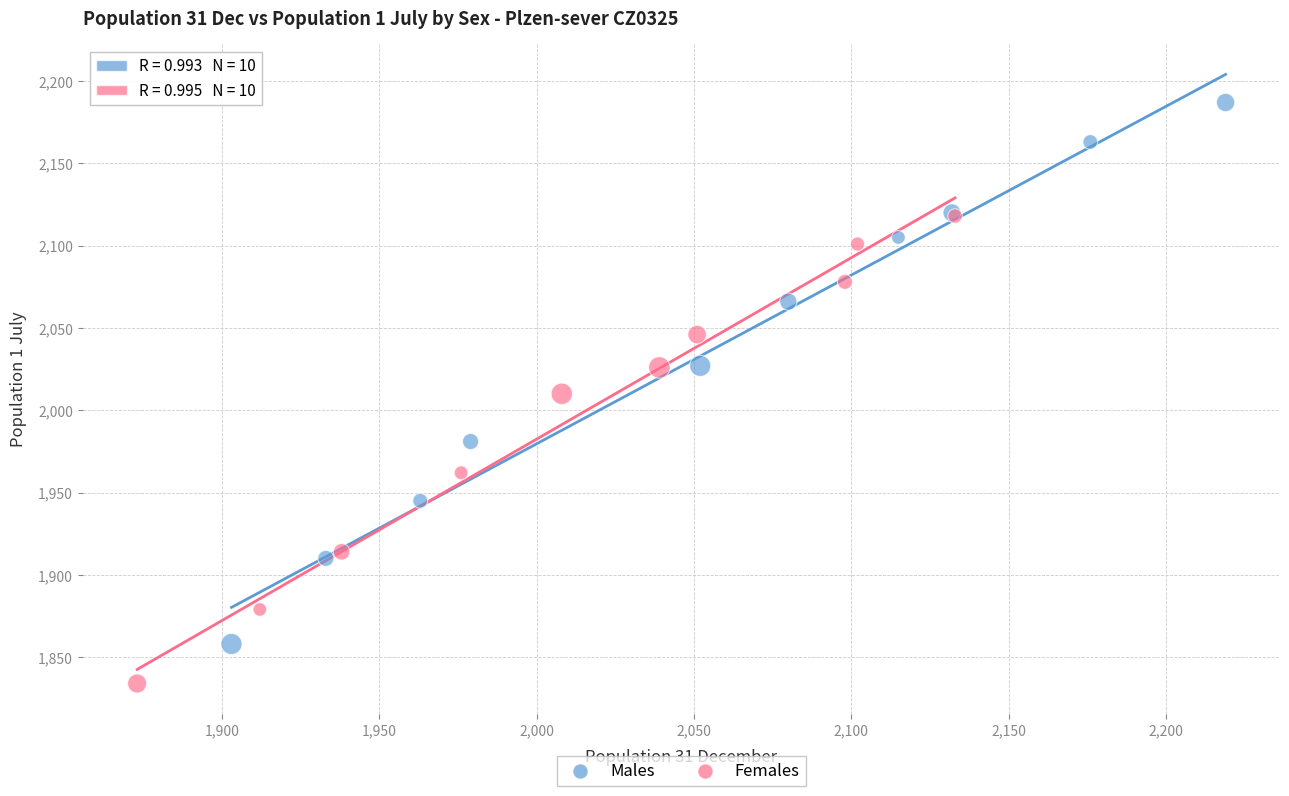

Which series contains the highest Y value?

Males